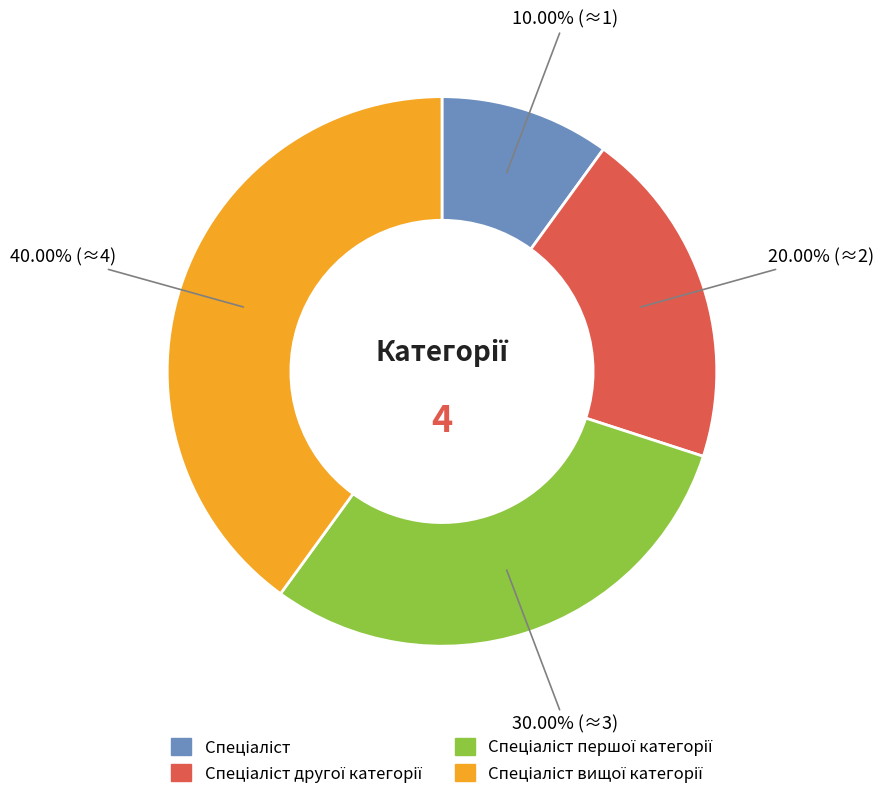

Is there a majority slice in this chart?

No